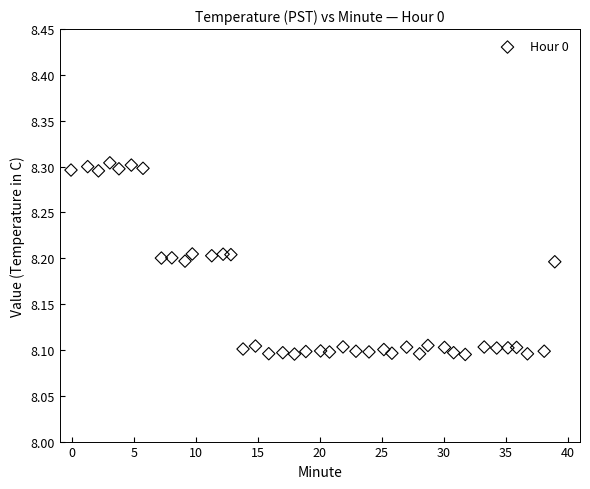

What is the range of X values (max minus min)?

39.0